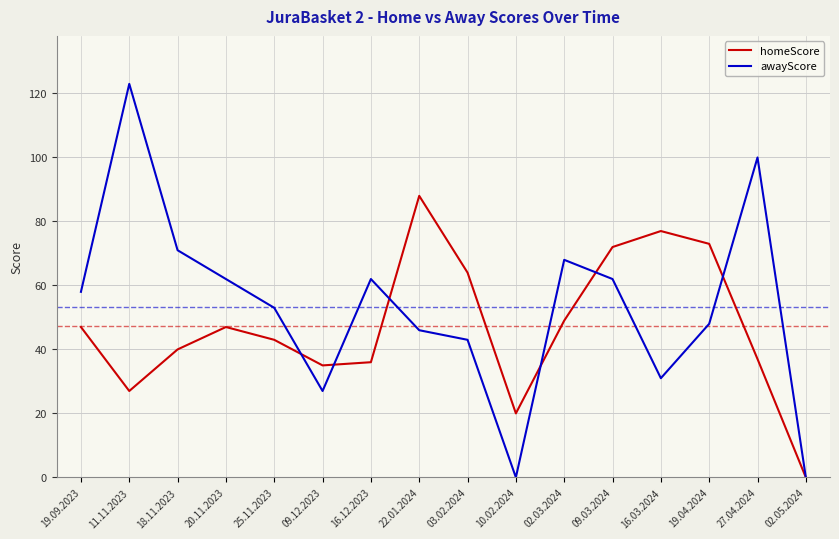

At which label does awayScore reach its peak?

11.11.2023